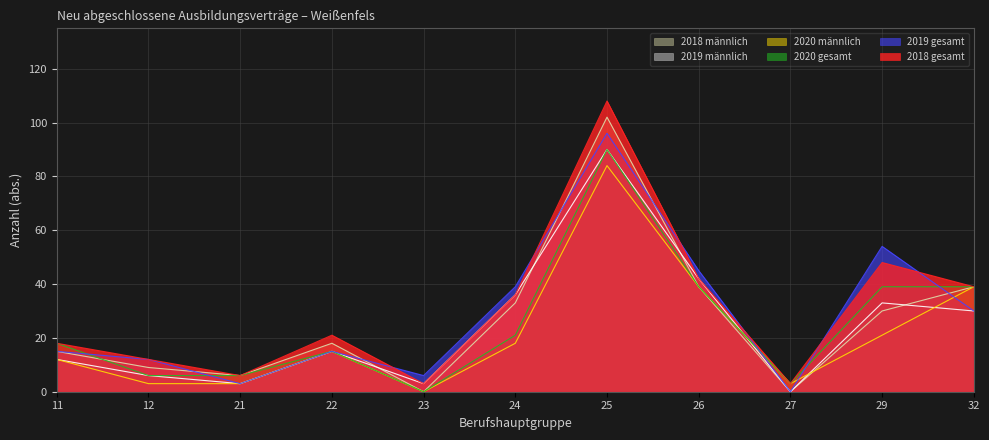

How many interior local peaks does the 2018 männlich series have?

2